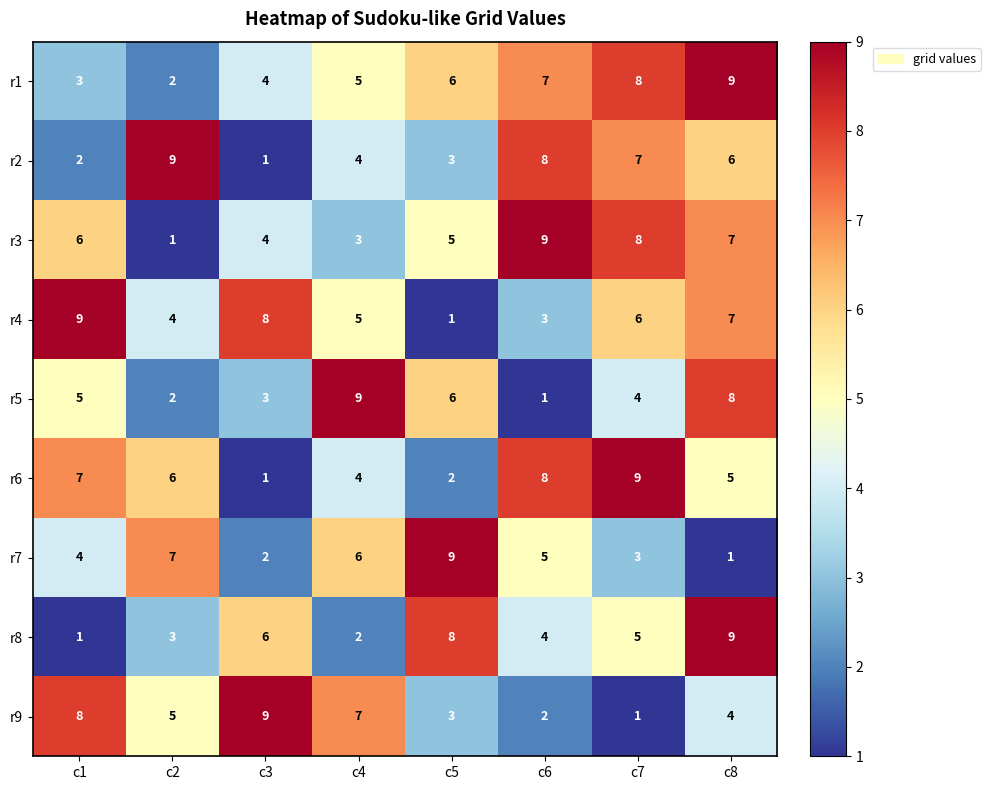

What is the approximate value of r1 at c7?

8